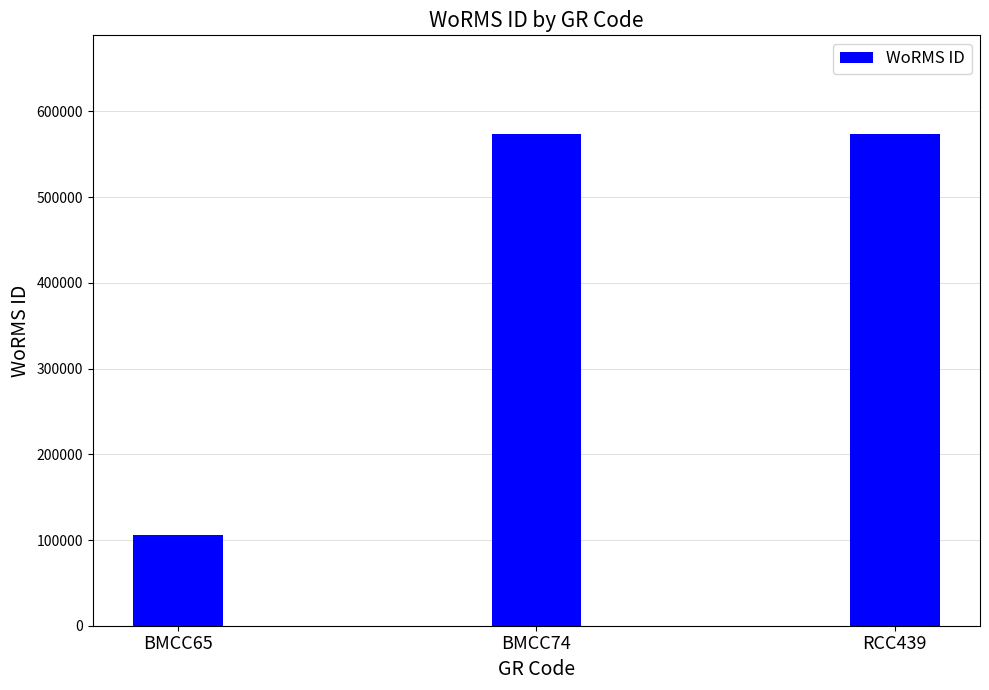

Read the value at BMCC74, to the nearest 50.

573950